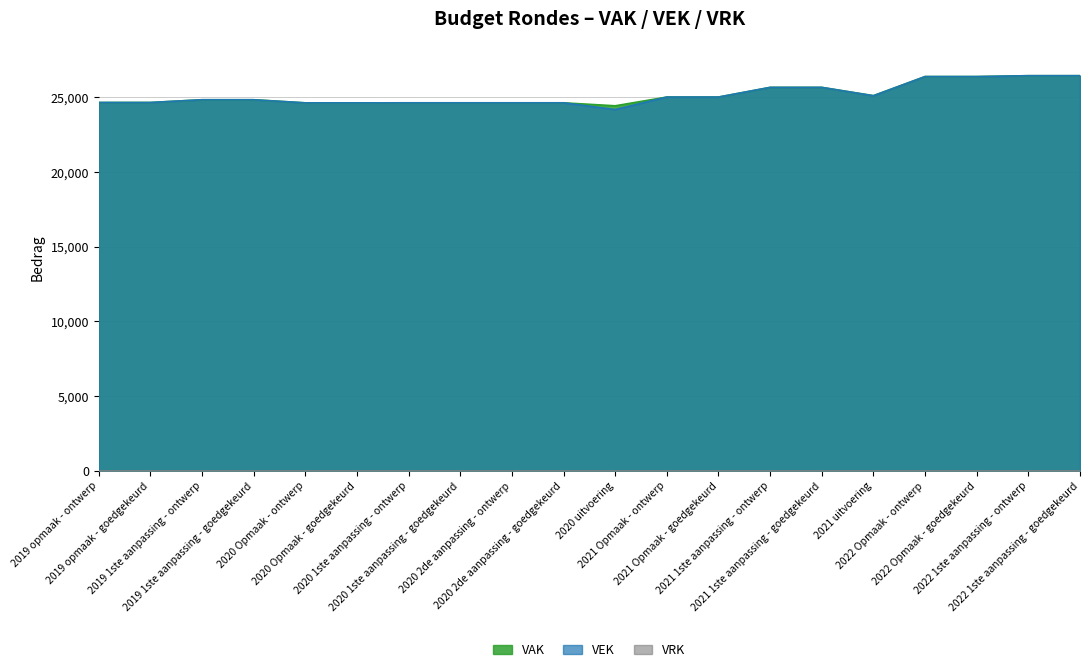

In VEK, how many points are lower than both neighbors (excluding endpoints)?

2